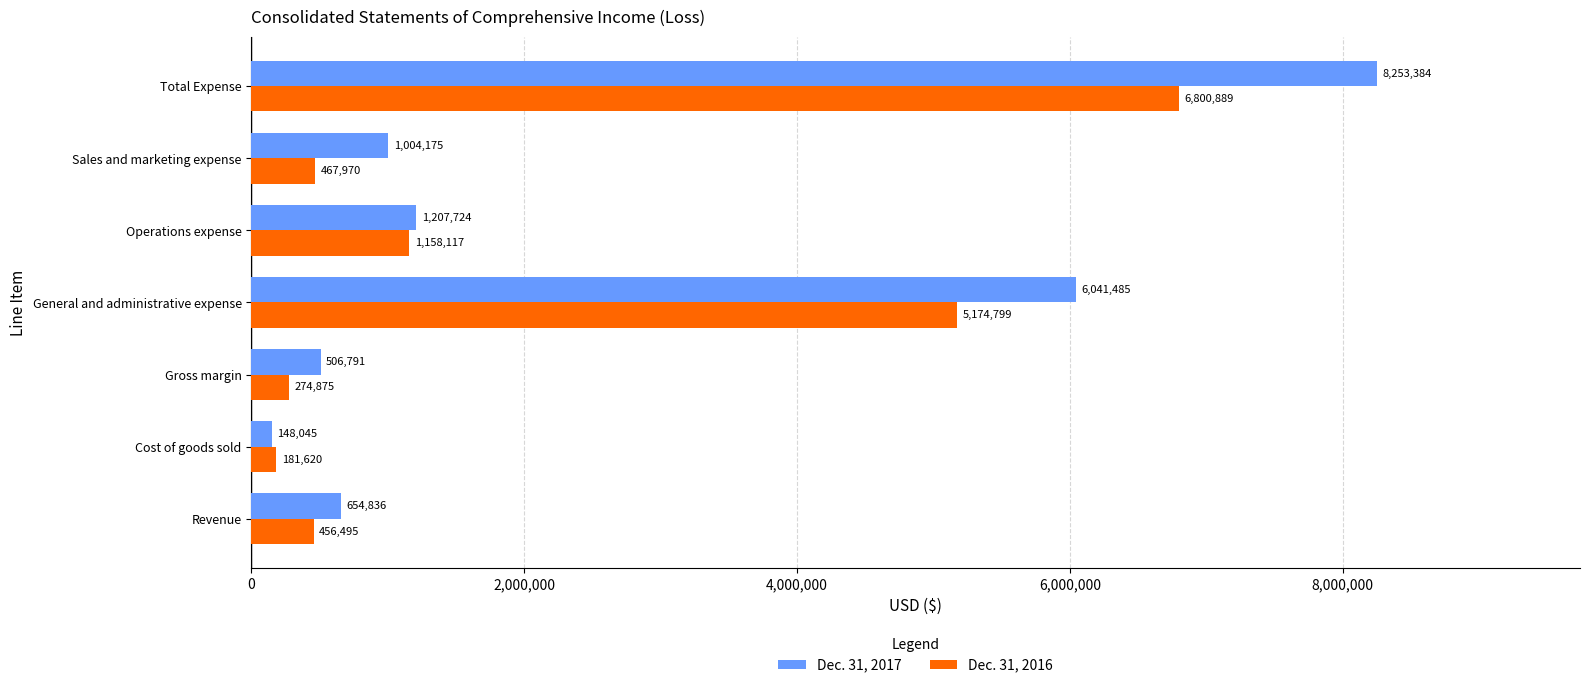

List the series in order of their peak value, lowest first.

Dec. 31, 2016, Dec. 31, 2017